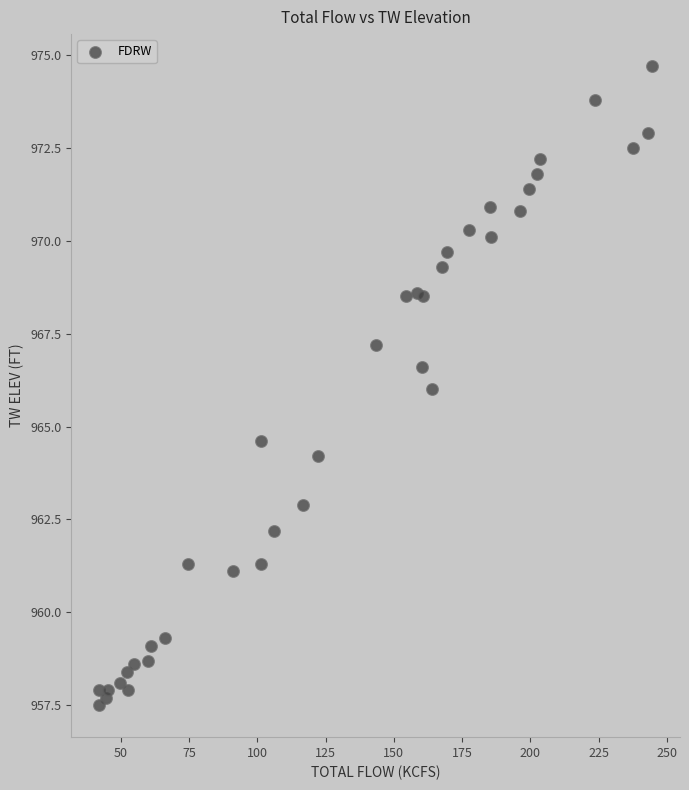

What is the range of X values (max minus min)?

202.6